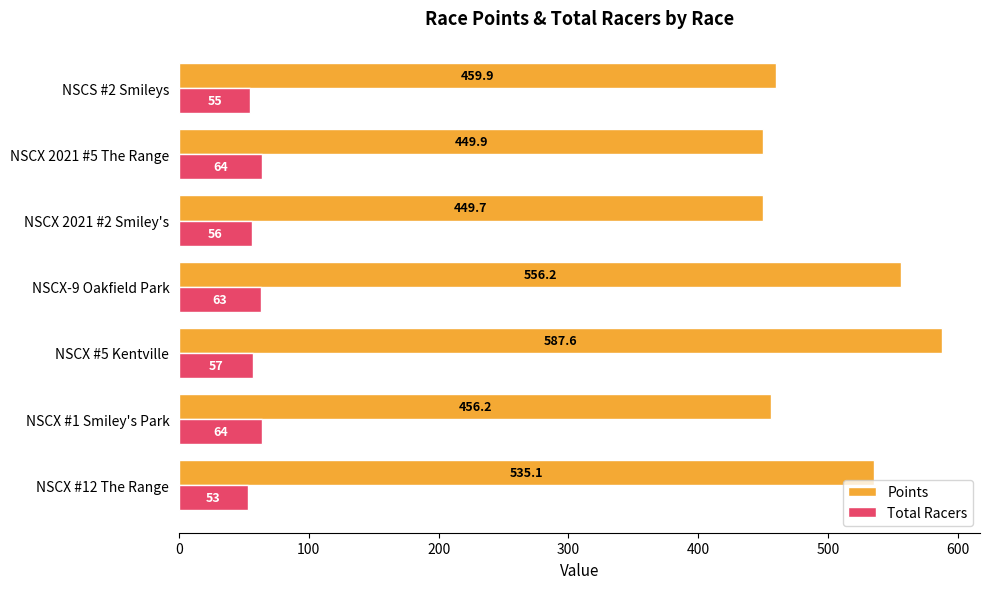

Between NSCX #1 Smiley's Park and NSCX #5 Kentville, which series saw the biggest shift?

Points